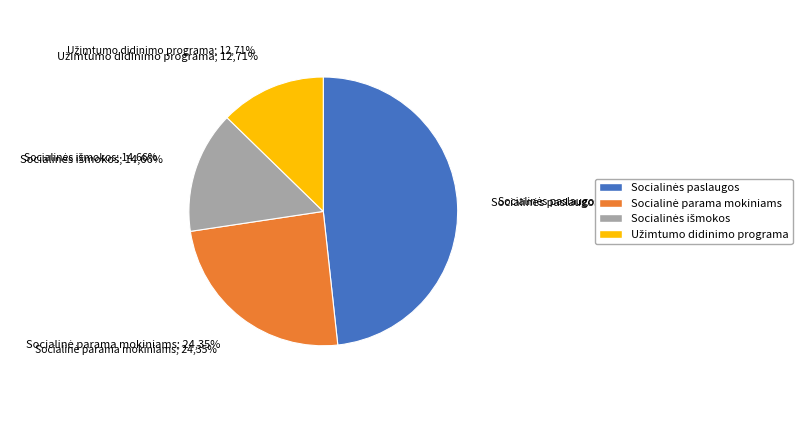

True or false: Socialinė parama mokiniams accounts for 24% of the total.

True